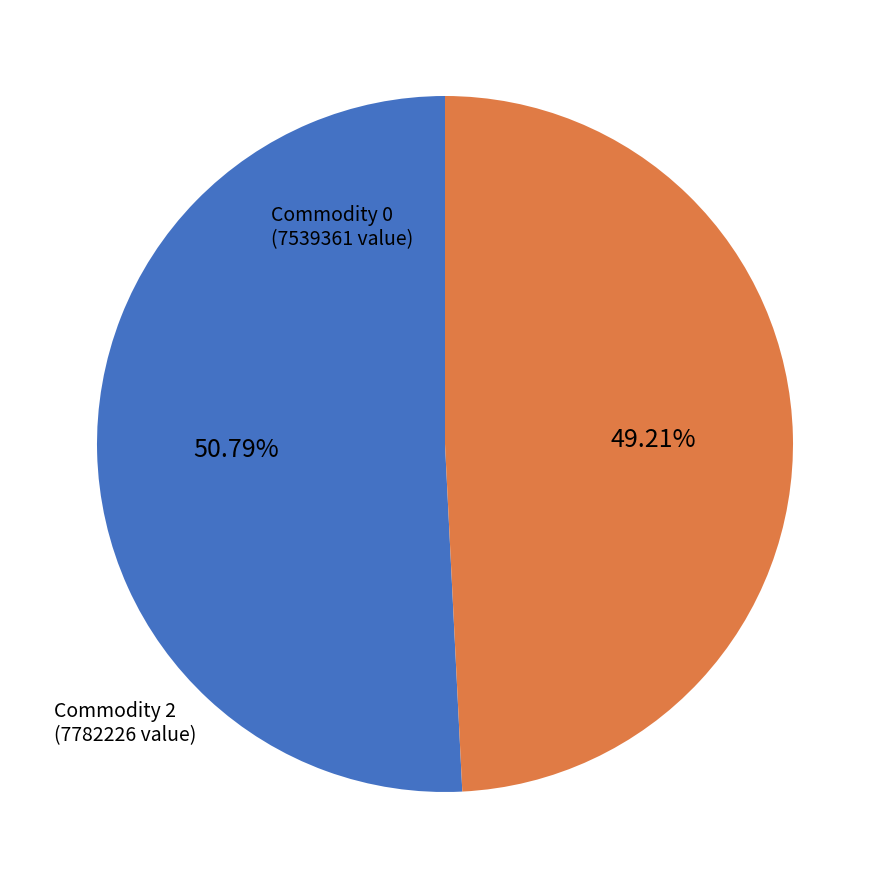

Count the number of slices in the pie.

2